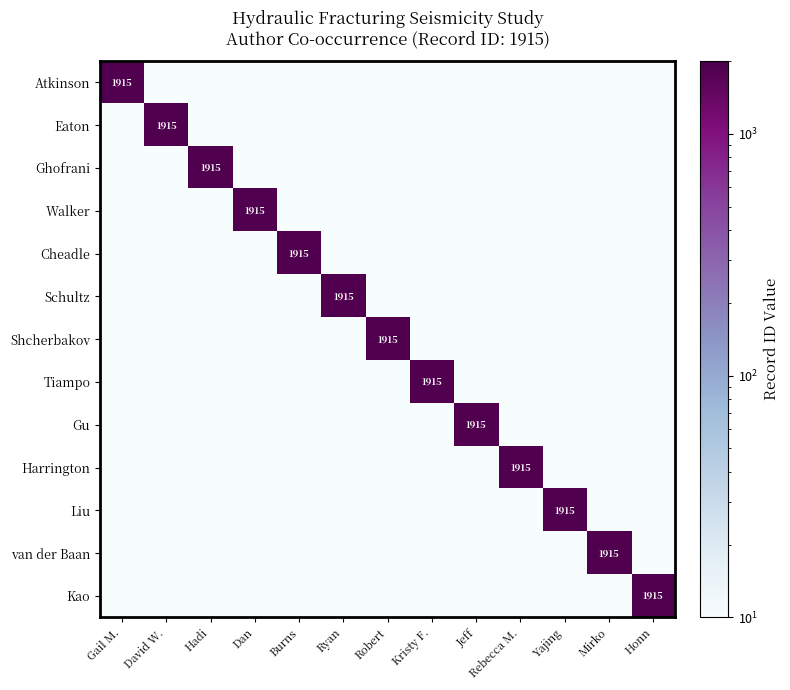

Which series has the largest range (max minus min)?

Atkinson